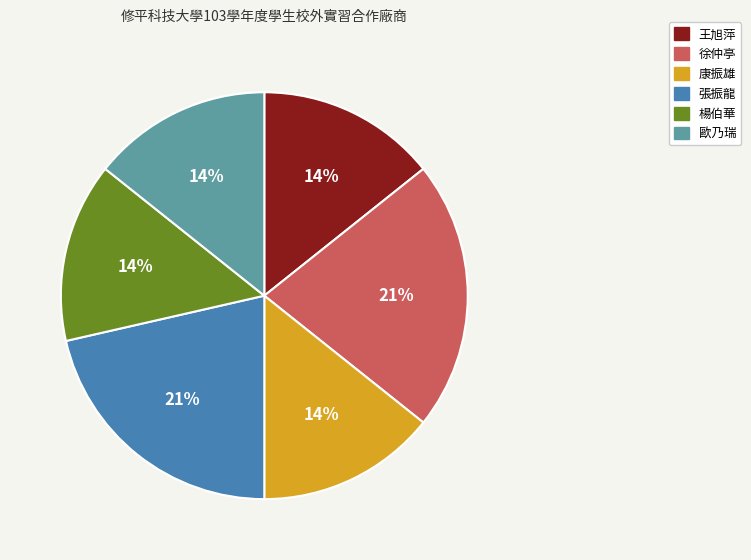

The 歐乃瑞 slice represents 14% of the pie. True or false?

True